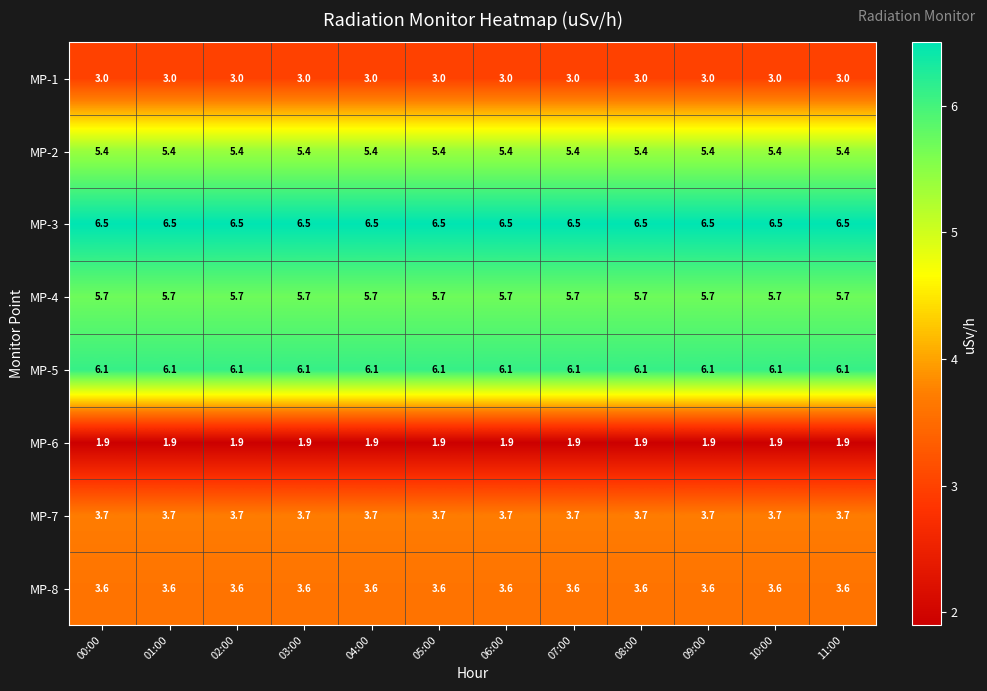

True or false: MP-7 has a value of 3.7 at 08:00.

True